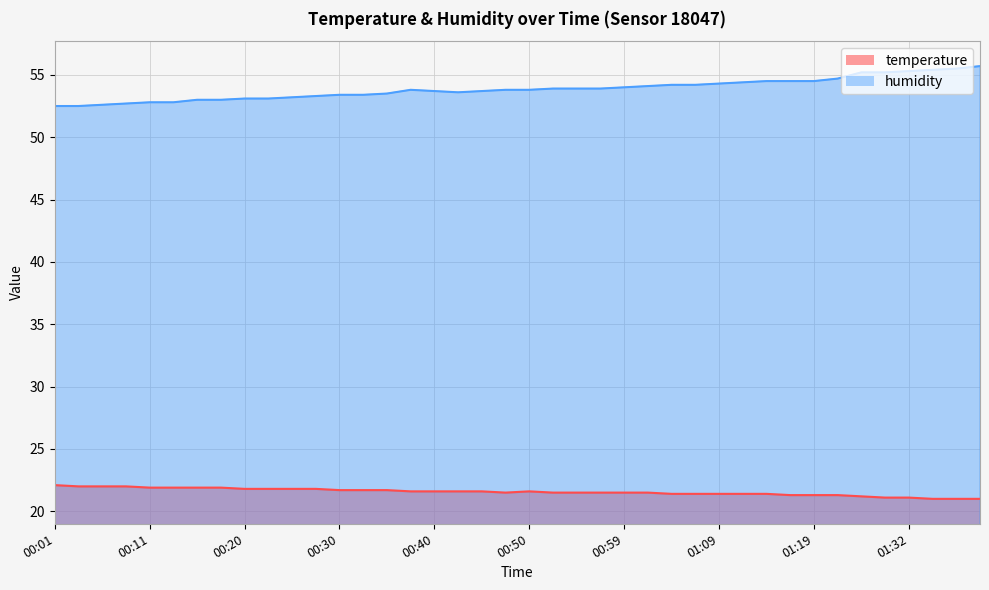

List the series in order of their peak value, highest first.

humidity, temperature